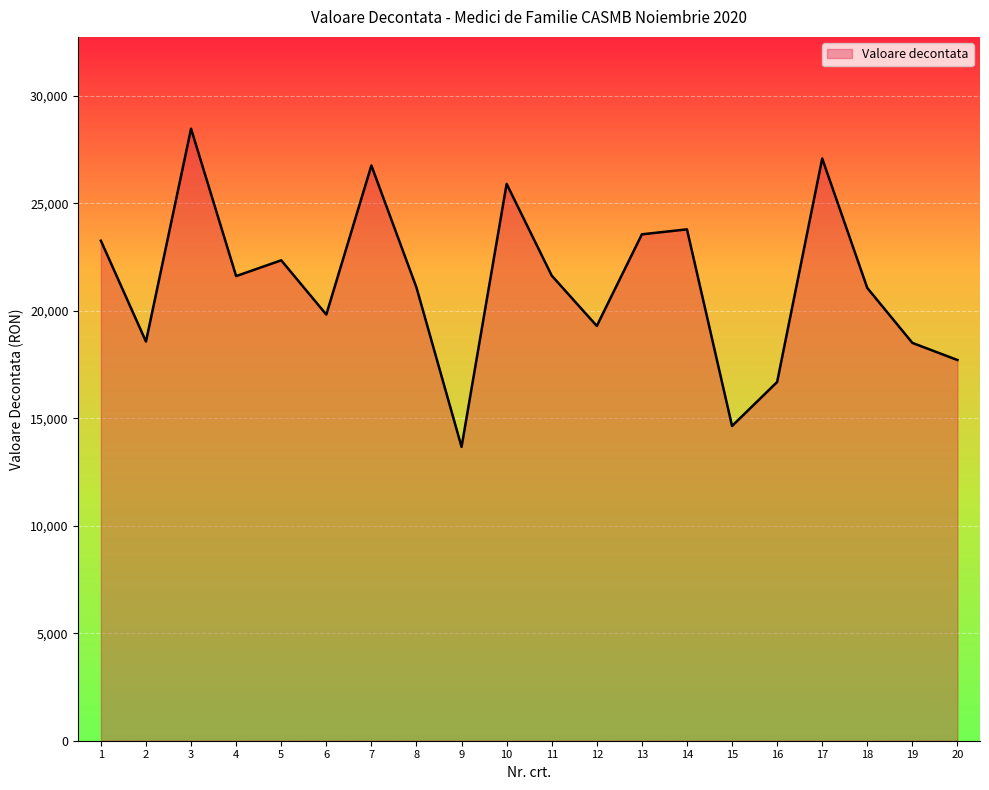

Approximately how many times larger is the value at 9 compared to 4?

0.6